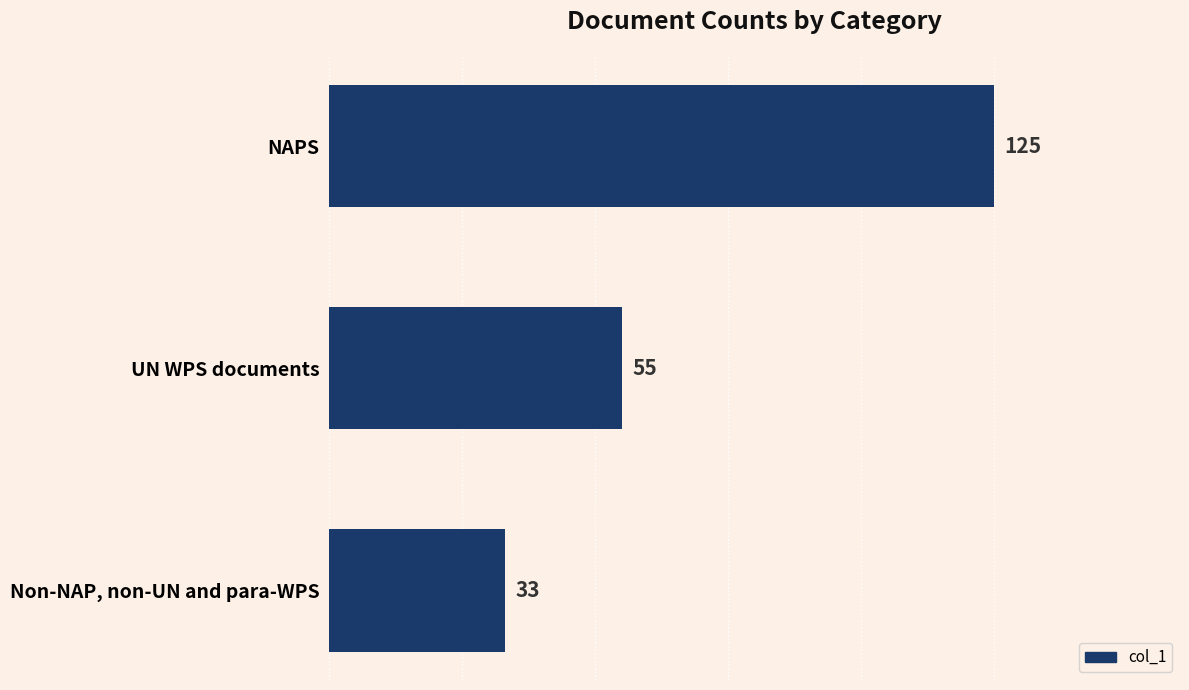

What is the label of the 3rd bar from the top?

Non-NAP, non-UN and para-WPS